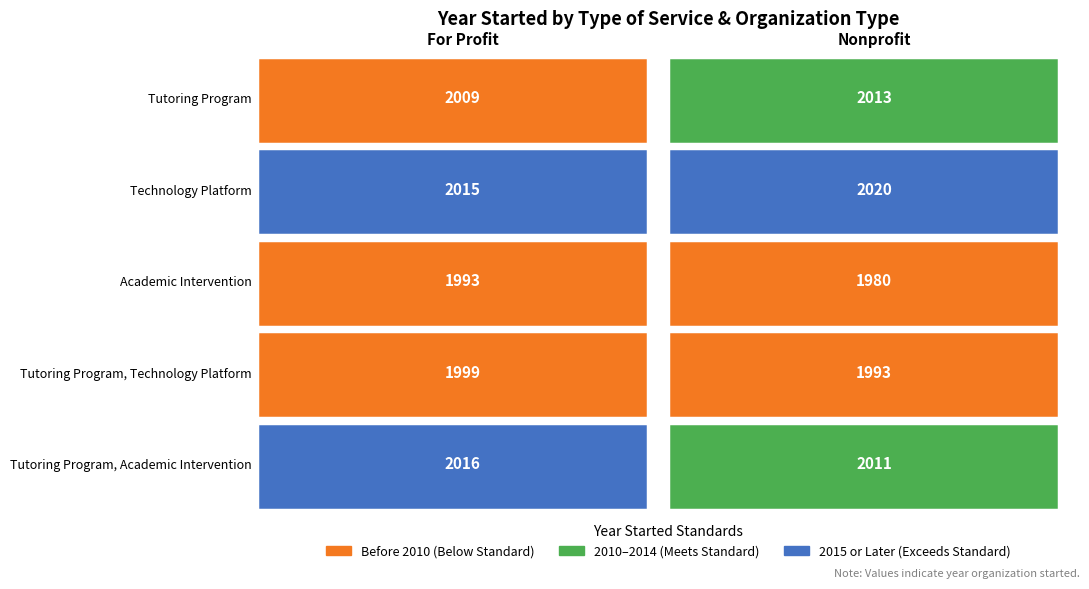

The value of Tutoring Program, Academic Intervention at For Profit is 2016. True or false?

True